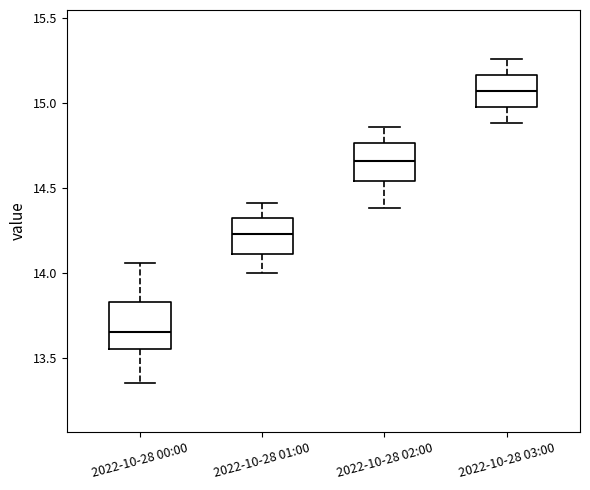

Reading left to right, read every box against the y-axis: the position of its median line, the range the box covers, and the ends of its whiskers. The values are not printed on the chart, so give them approximately, as read against the axis.

2022-10-28 00:00: median 13.65, box 13.55 to 13.85, whiskers 13.35 to 14.05
2022-10-28 01:00: median 14.25, box 14.10 to 14.30, whiskers 14.00 to 14.40
2022-10-28 02:00: median 14.65, box 14.55 to 14.75, whiskers 14.40 to 14.85
2022-10-28 03:00: median 15.05, box 15.00 to 15.15, whiskers 14.90 to 15.25